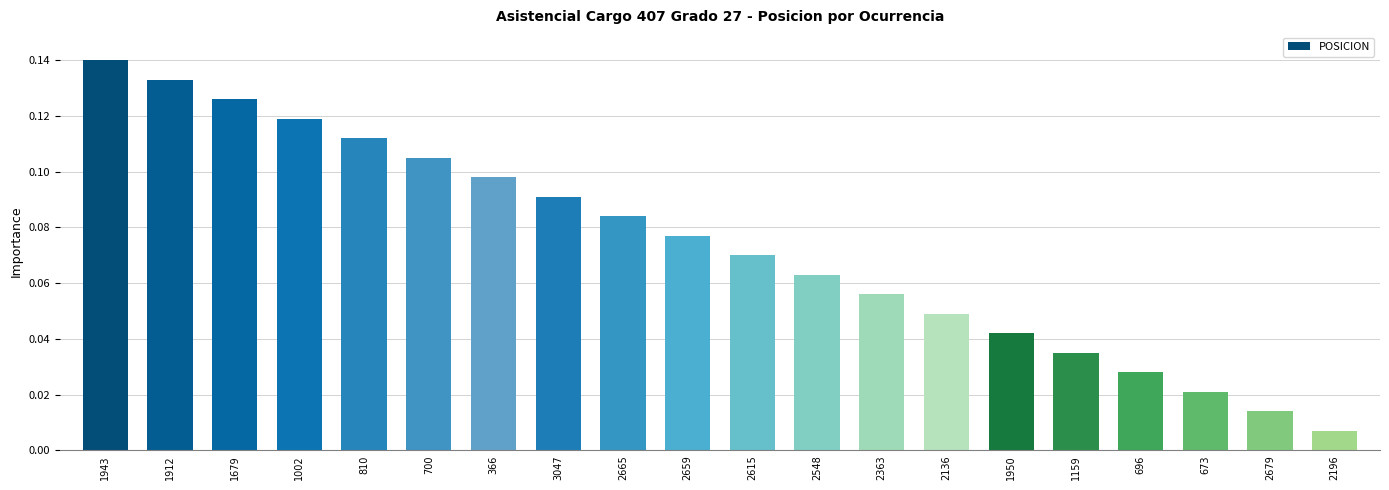

At which label is the value closest to 0?

2196